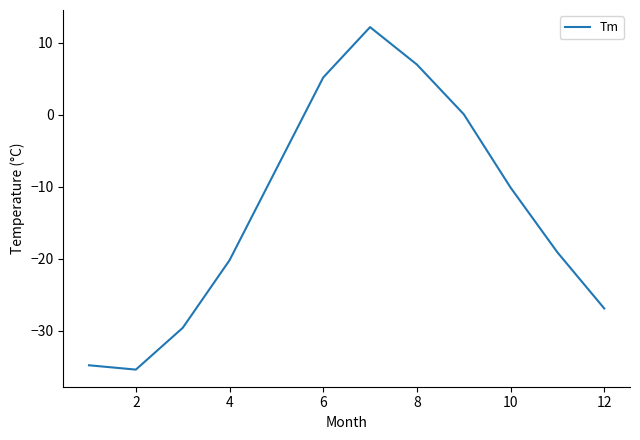

How many lines are shown in the chart?

1